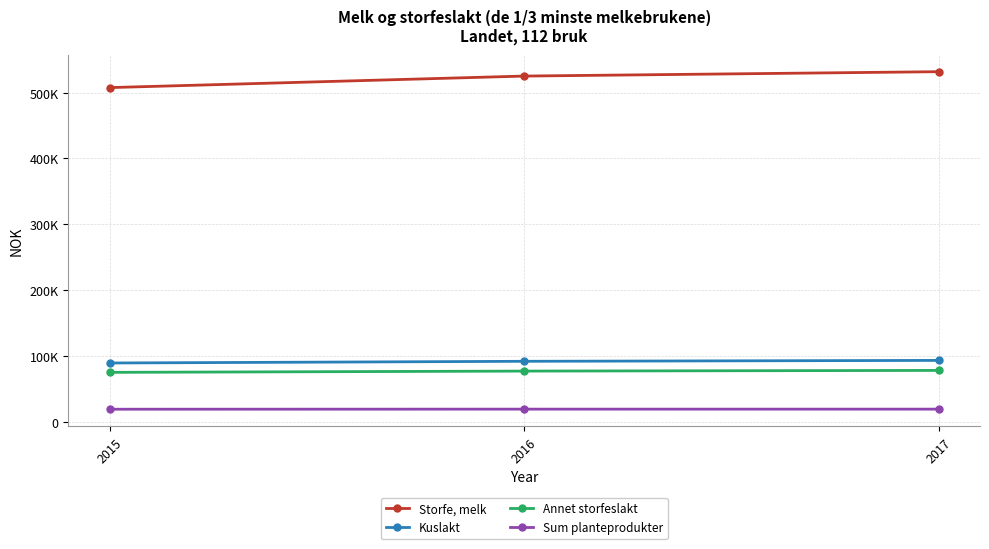

What are all the series names shown in the legend?

Storfe, melk, Kuslakt, Annet storfeslakt, Sum planteprodukter